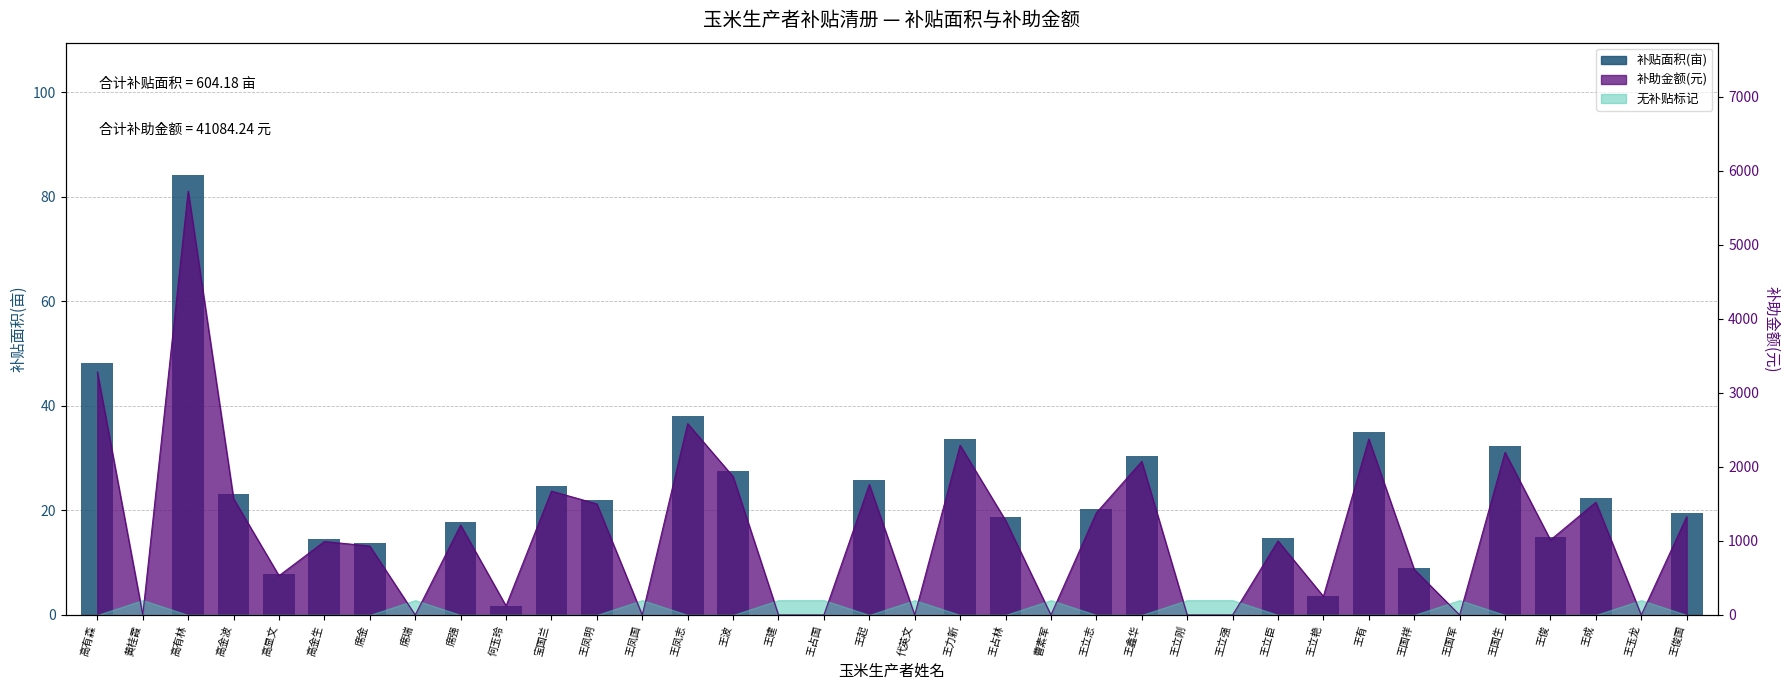

List the labels in order of value, largest first.

高有林, 高有森, 王凤志, 王有, 王力新, 王国生, 王鑫华, 王波, 王起, 宝国兰, 高金波, 王成, 王凤明, 王立志, 王俊国, 王占林, 席强, 王俊, 王立臣, 高金生, 席金, 王国祥, 高显文, 王立艳, 何玉玲, 黄桂霞, 席瑞, 王凤国, 王建, 王占国, 代英文, 曹素军, 王立刚, 王立强, 王国军, 王玉龙